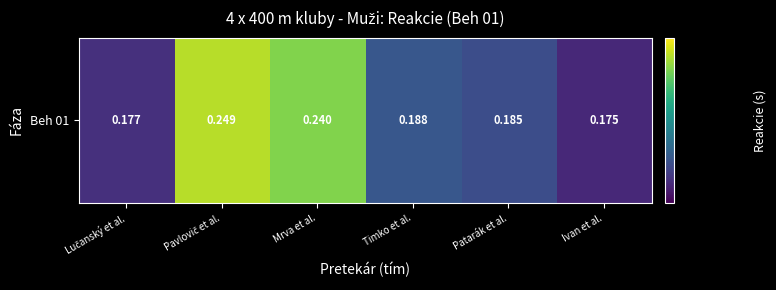

What is the smallest value displayed?

0.2